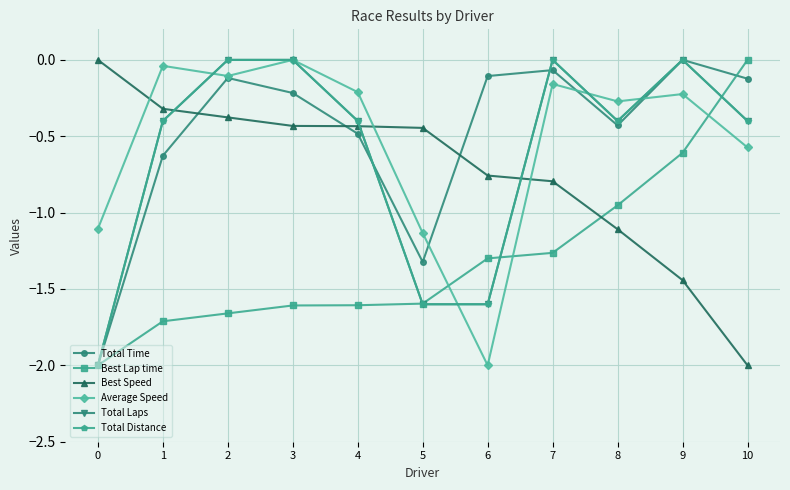

What is the total value across all series at 10?

-3.5